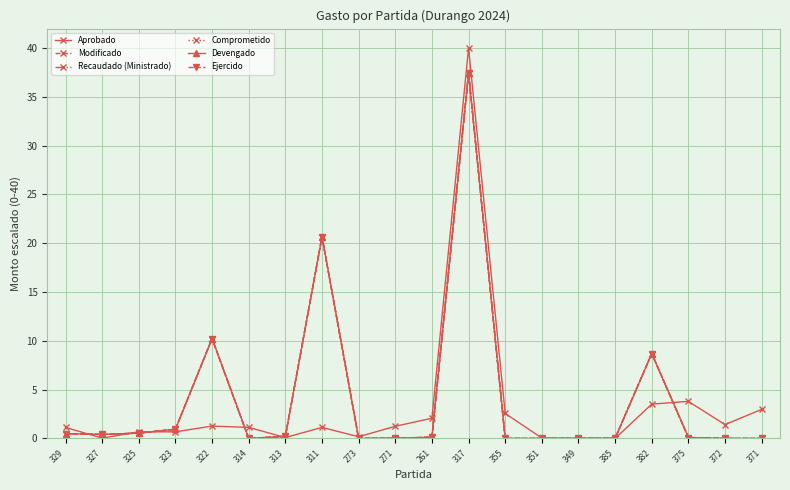

What is the spread (max minus min) of values at 325?

0.1